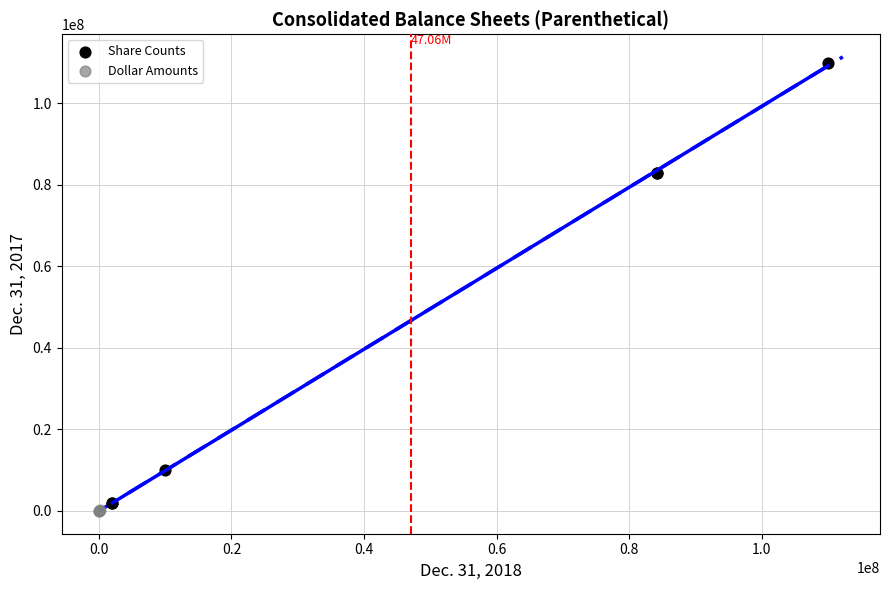

Which series contains the highest Y value?

Share Counts